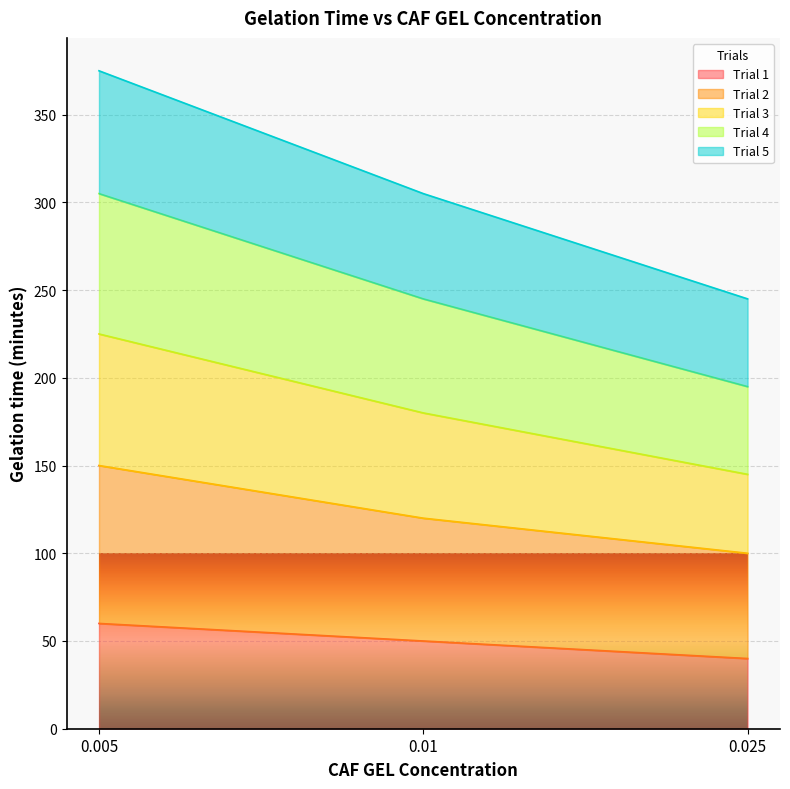

Read the Trial 1 value at 0.025, to the nearest 5.

40